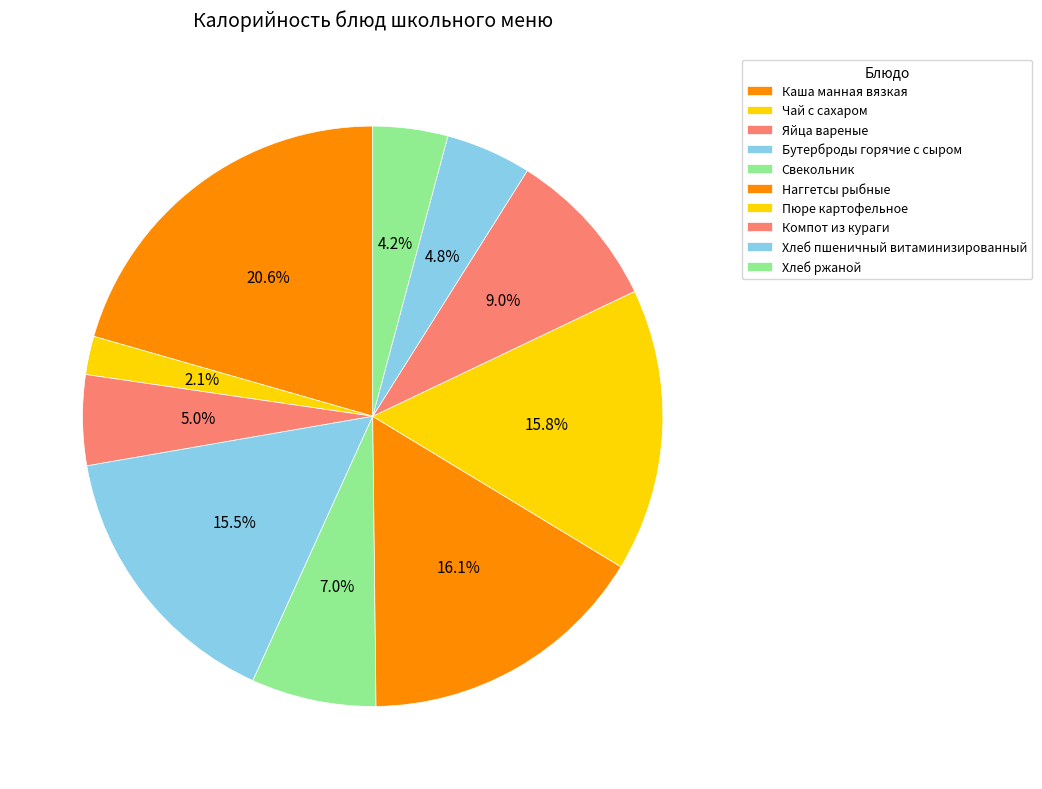

Do Яйца вареные and Хлеб пшеничный витаминизированный together represent more than half of the pie?

No